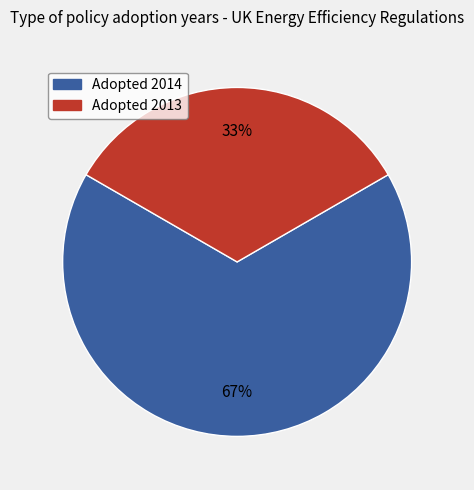

Is there a majority slice in this chart?

Yes